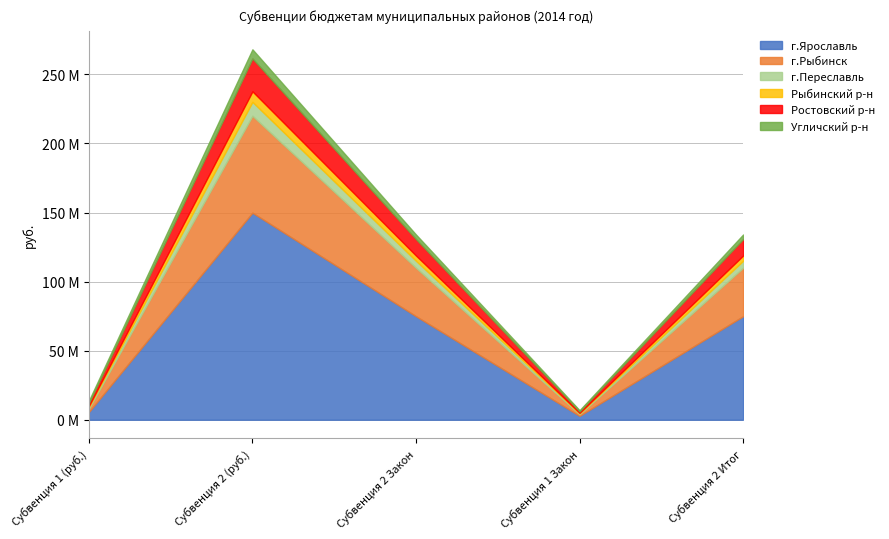

What is the label of the 3rd point from the right?

Субвенция 2 Закон